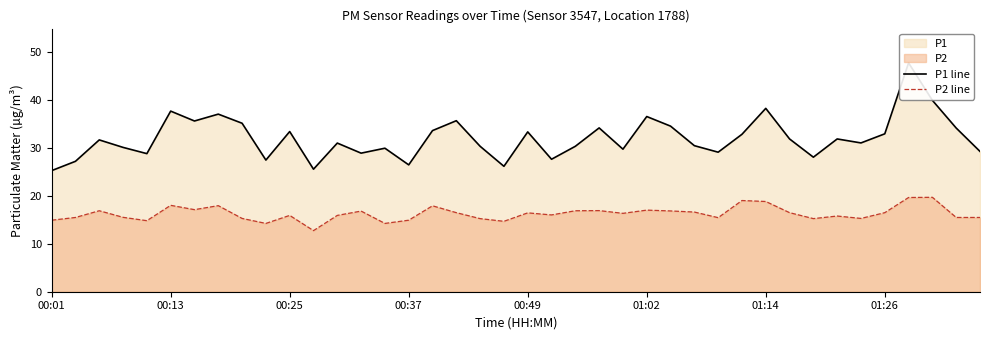

What is the value of the P1 line point at the 28th from the left?

30.4